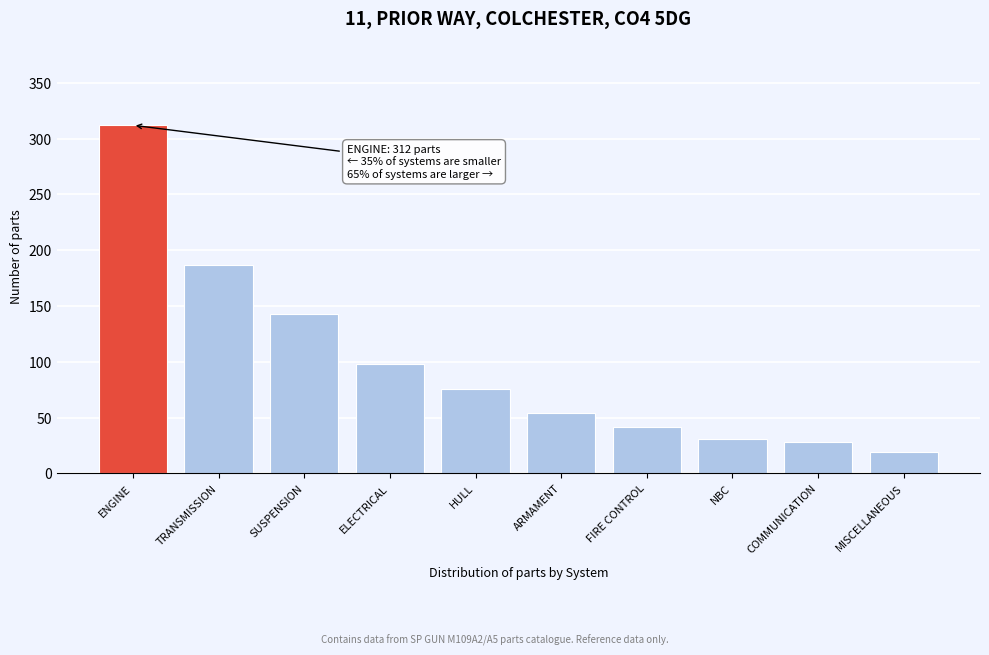

Reading left to right, transcribe all the data shown in this chart.

ENGINE=312	TRANSMISSION=187	SUSPENSION=143	ELECTRICAL=98	HULL=76	ARMAMENT=54	FIRE CONTROL=42	NBC=31	COMMUNICATION=28	MISCELLANEOUS=19